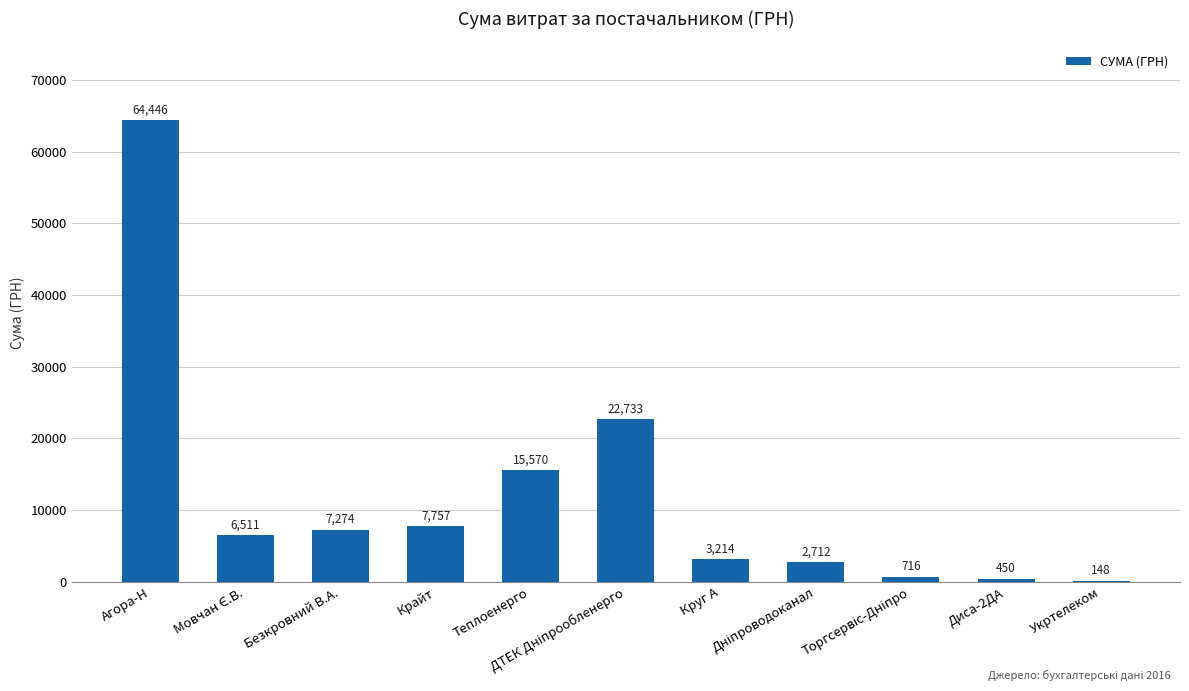

What is the greatest value displayed?

64445.7